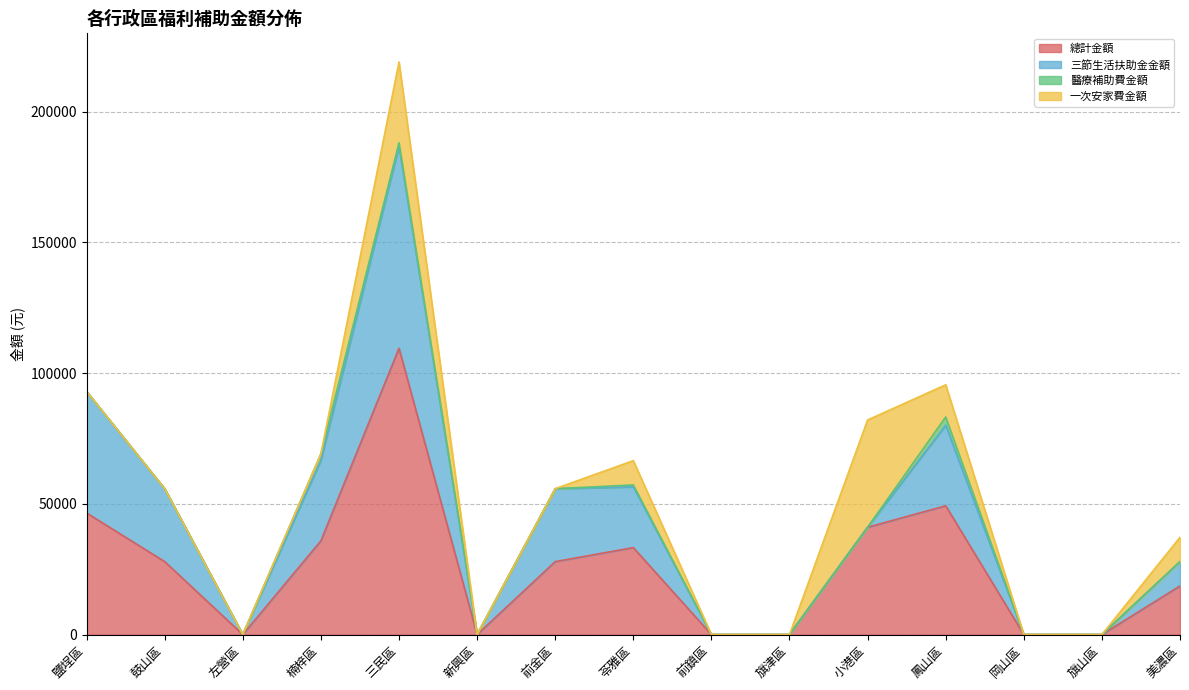

Reading left to right, transcribe all the data shown in this chart.

總計金額: 鹽埕區=46500	鼓山區=27900	左營區=0	楠梓區=35862	三民區=109510	新興區=0	前金區=27900	苓雅區=33260	前鎮區=0	旗津區=0	小港區=41040	鳳山區=49266	岡山區=0	旗山區=0	美濃區=18600
三節生活扶助金金額: 鹽埕區=46500	鼓山區=27900	左營區=0	楠梓區=30800	三民區=77300	新興區=0	前金區=27900	苓雅區=23250	前鎮區=0	旗津區=0	小港區=0	鳳山區=30800	岡山區=0	旗山區=0	美濃區=9300
醫療補助費金額: 鹽埕區=0	鼓山區=0	左營區=0	楠梓區=2470	三民區=1290	新興區=0	前金區=0	苓雅區=710	前鎮區=0	旗津區=0	小港區=0	鳳山區=3150	岡山區=0	旗山區=0	美濃區=0
一次安家費金額: 鹽埕區=0	鼓山區=0	左營區=0	楠梓區=0	三民區=30920	新興區=0	前金區=0	苓雅區=9300	前鎮區=0	旗津區=0	小港區=41040	鳳山區=12320	岡山區=0	旗山區=0	美濃區=9300